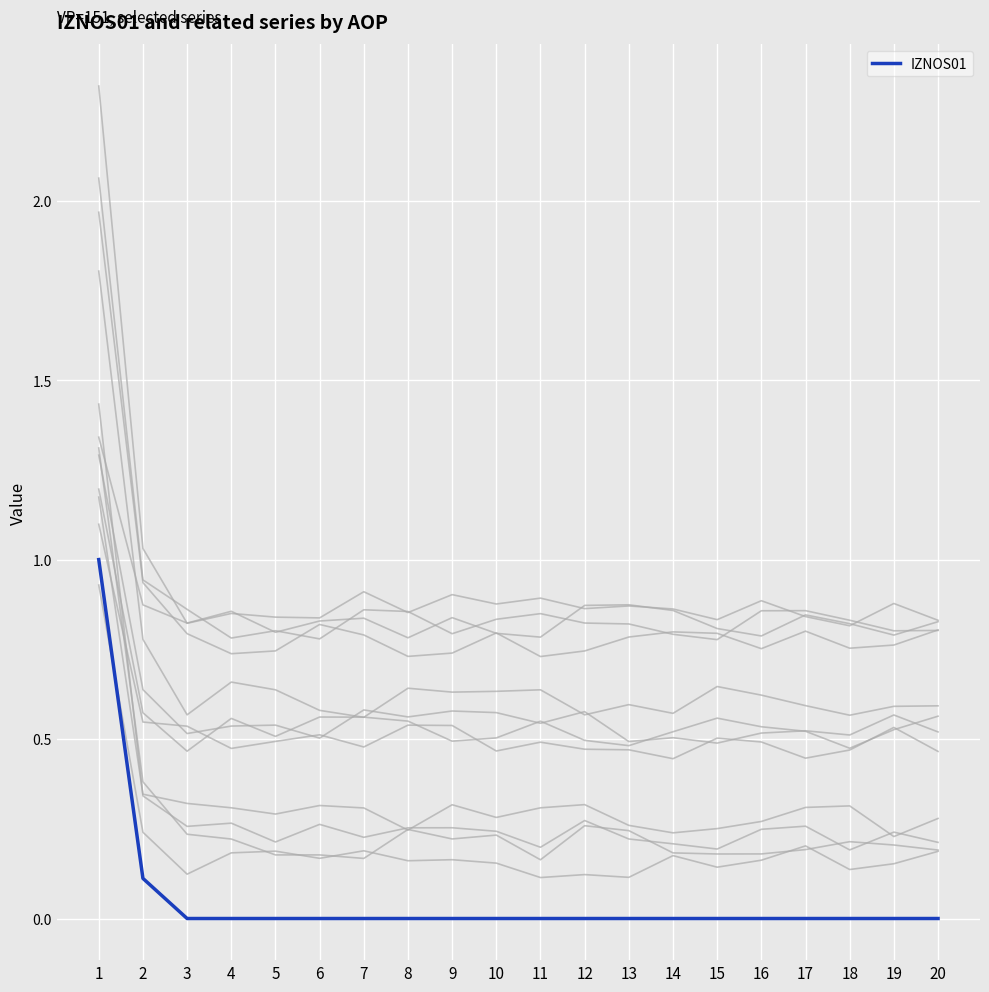

What is the difference between the maximum and minimum values?

1.0